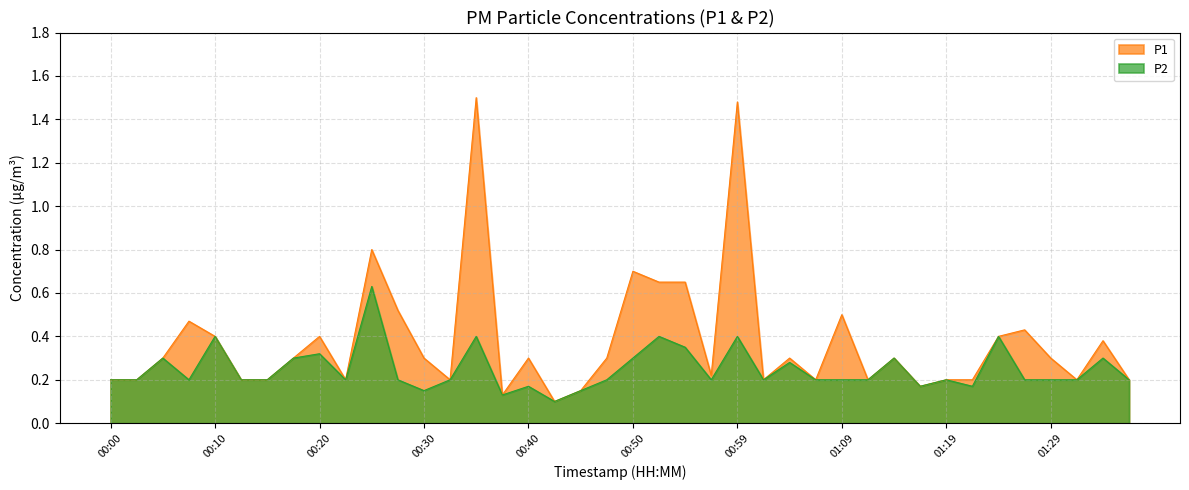

What is the approximate value of P2 at 01:29?

0.2